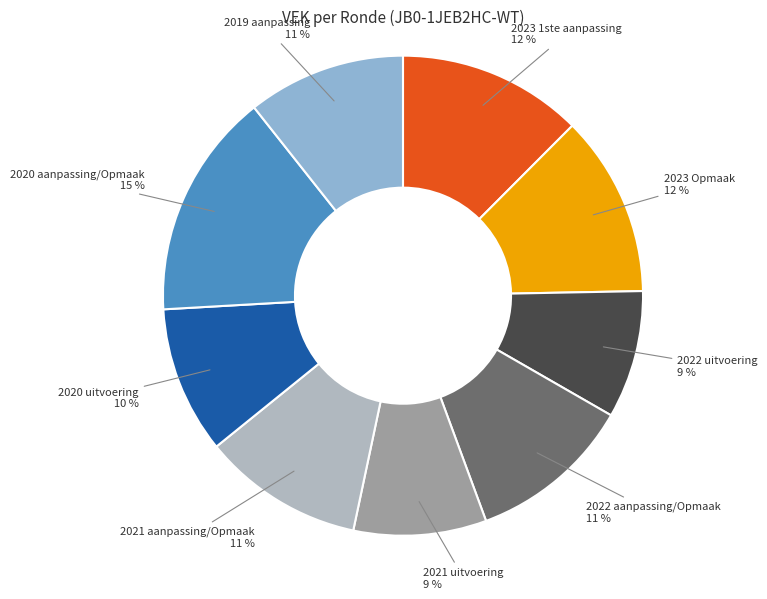

Does 2023 Opmaak account for over 50% of the chart?

No